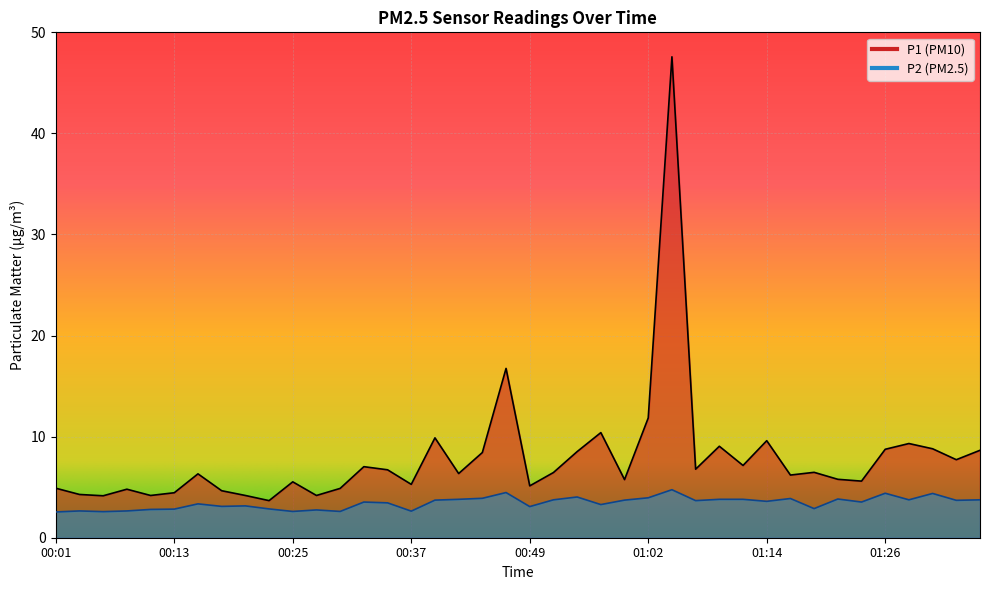

List the series in order of their overall mean, lowest first.

P2, P1